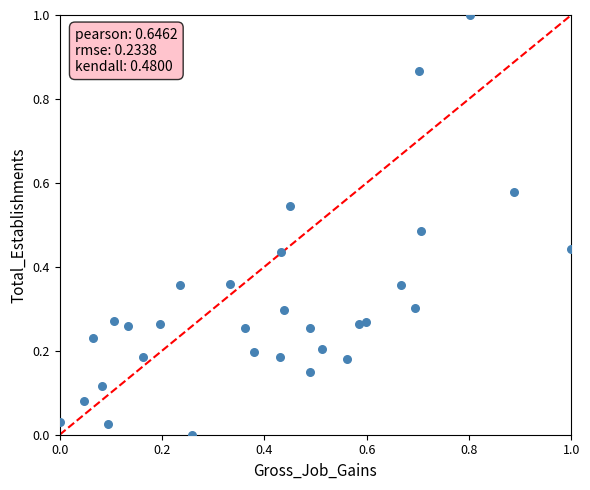

What is the range of Y values (max minus min)?

1.0